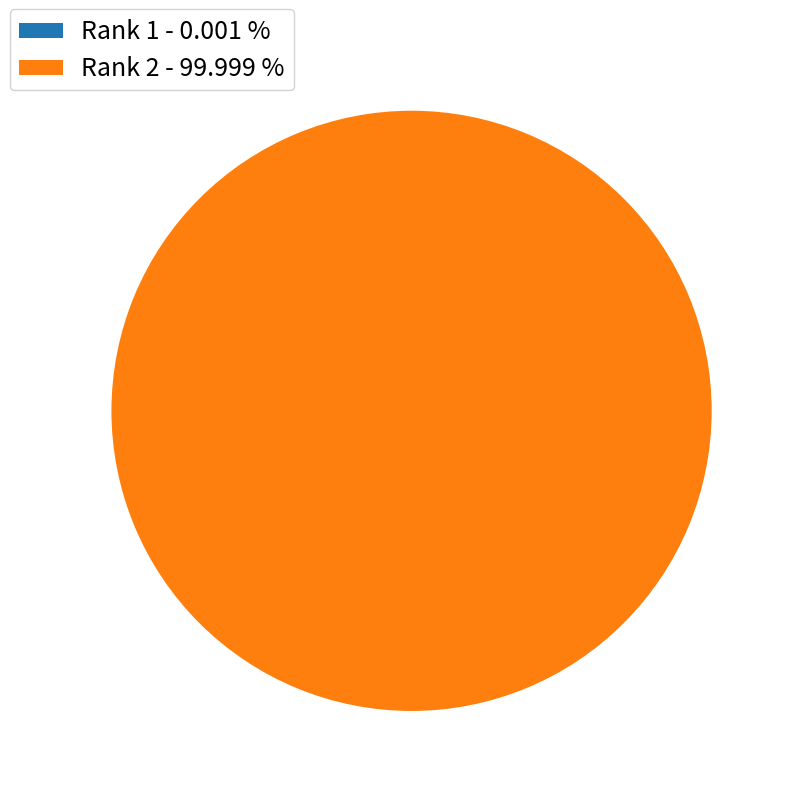

Which category accounts for the majority?

Rank 2